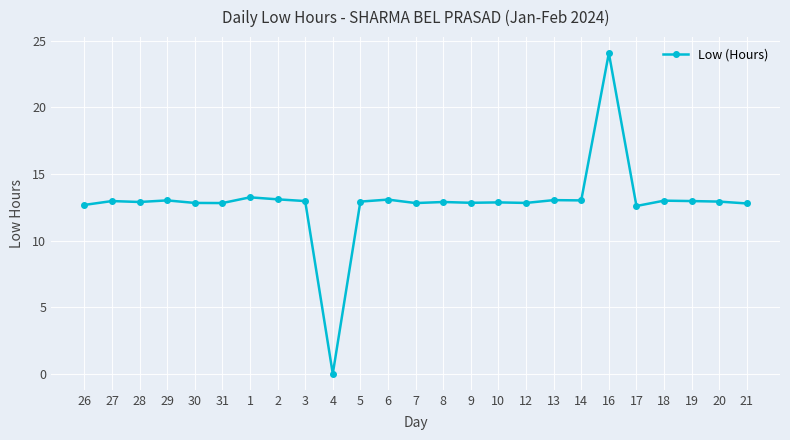

What is the ratio of the value at 30 to the value at 6?

1.0